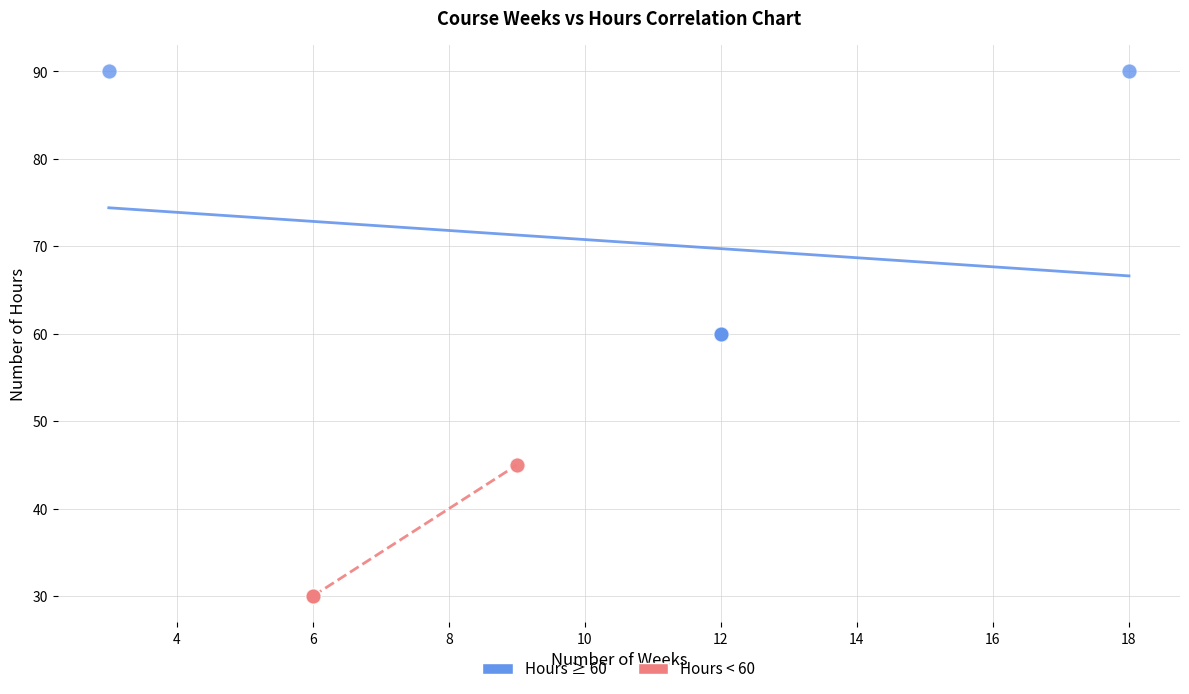

Which series has the largest Y range (max minus min)?

Hours ≥ 60